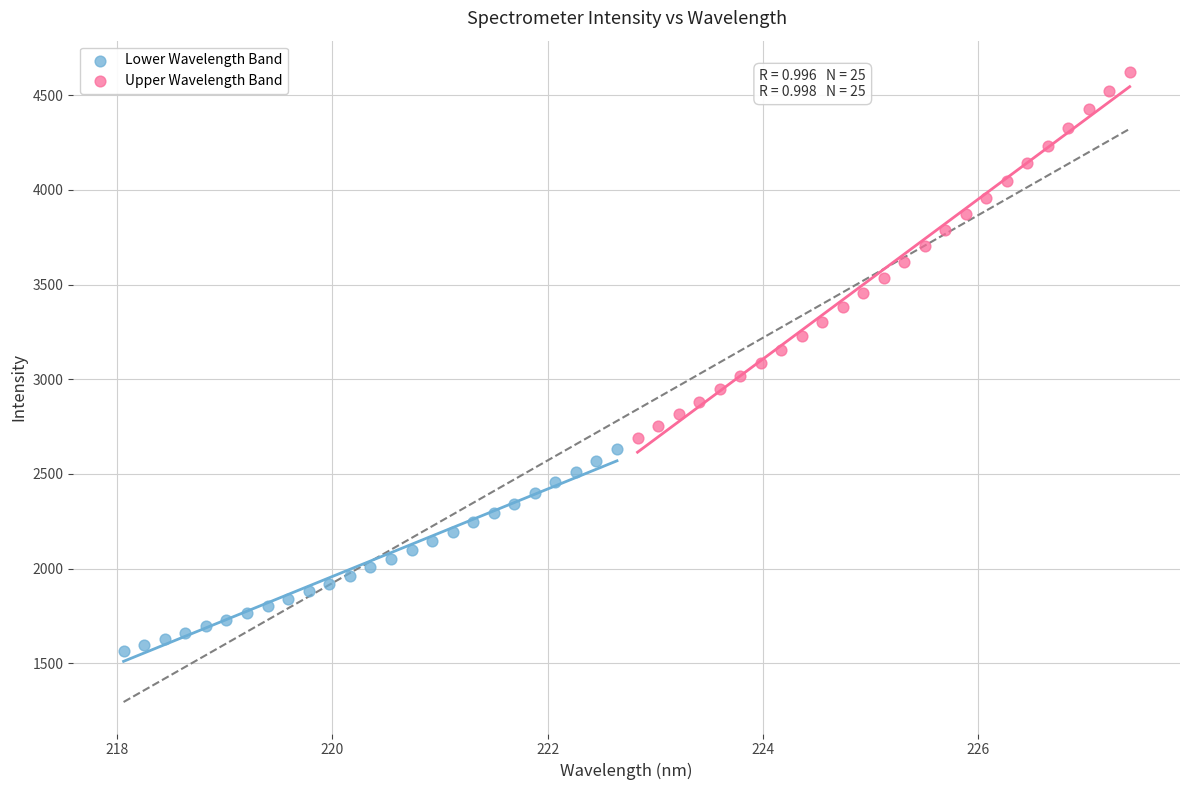

Which series contains the highest Y value?

Upper Wavelength Band